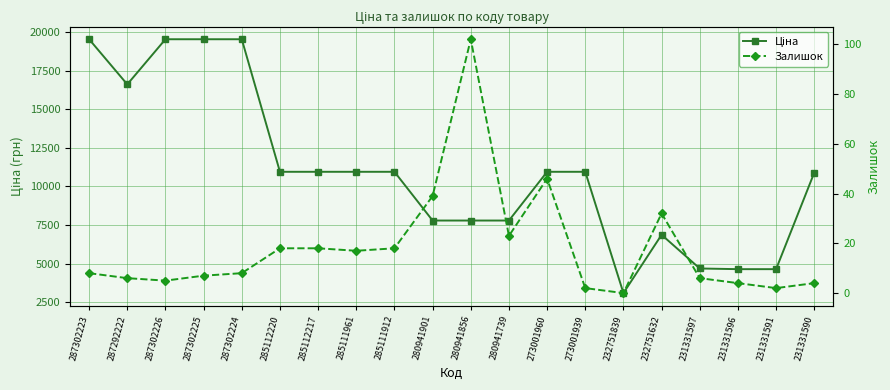

At which category does Ціна reach its first local valley?

287292222